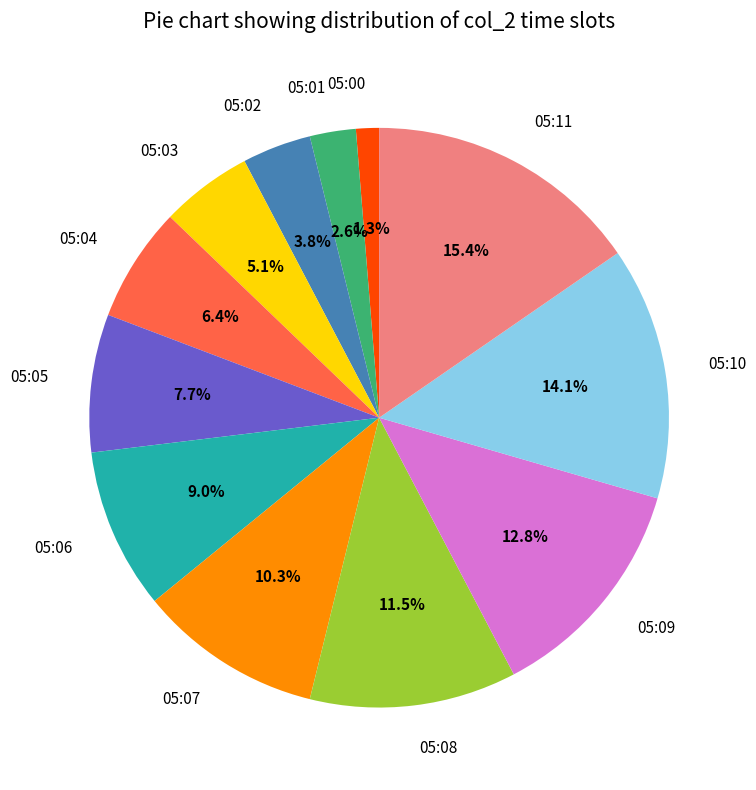

Does 05:11 represent more than half of the total?

No